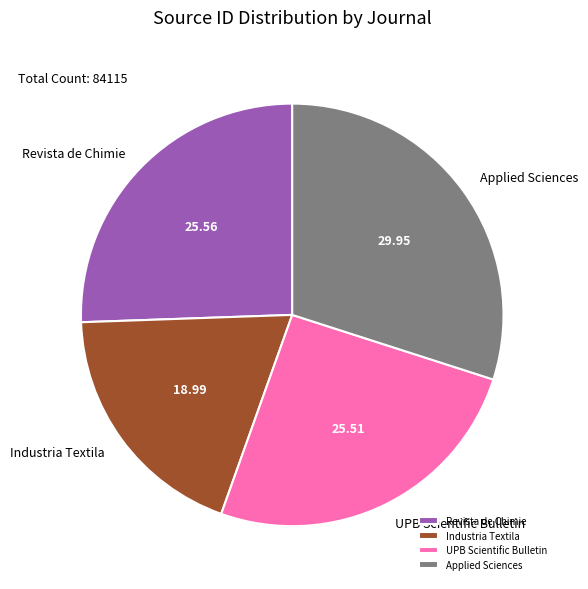

Approximately how many times larger is the value at Applied Sciences compared to Revista de Chimie?

1.2